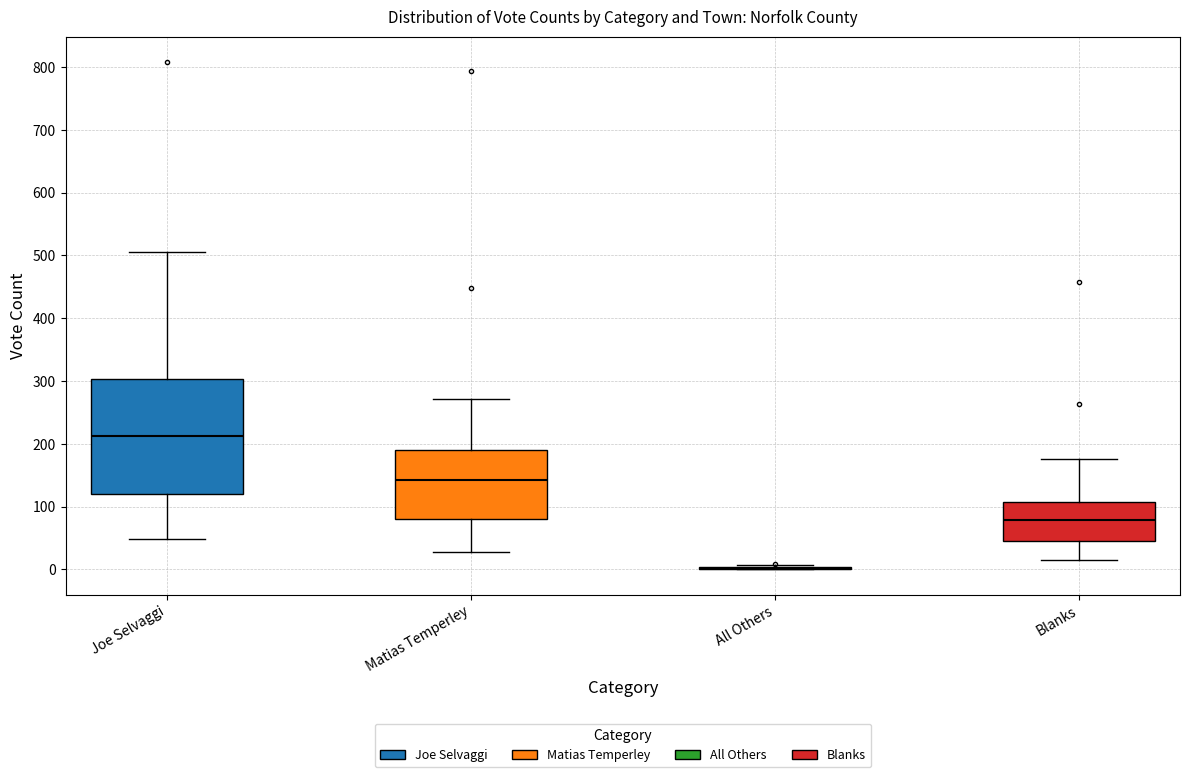

Comparing the boxes themselves (not the whiskers), which one is the tallest?

Joe Selvaggi